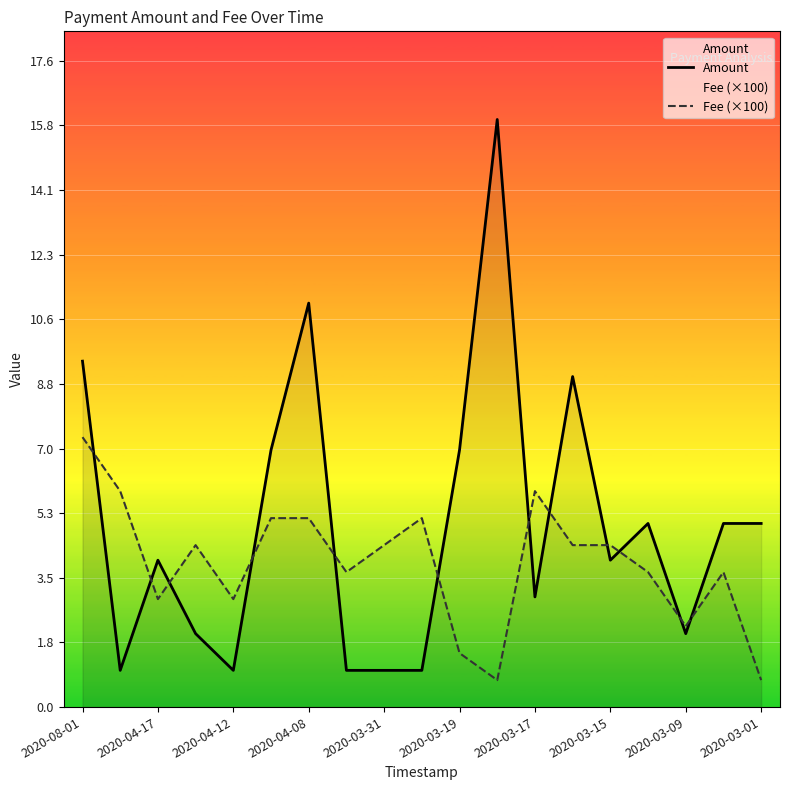

Between 2020-04-12 and 2020-03-01, which series saw the biggest shift?

Amount